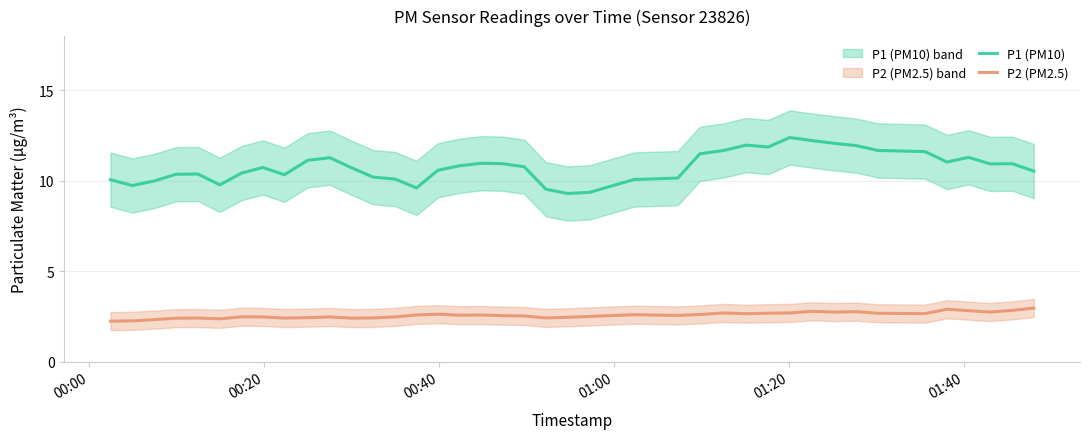

What is the value of the P1 (PM10) point at the 34th from the left?

11.7